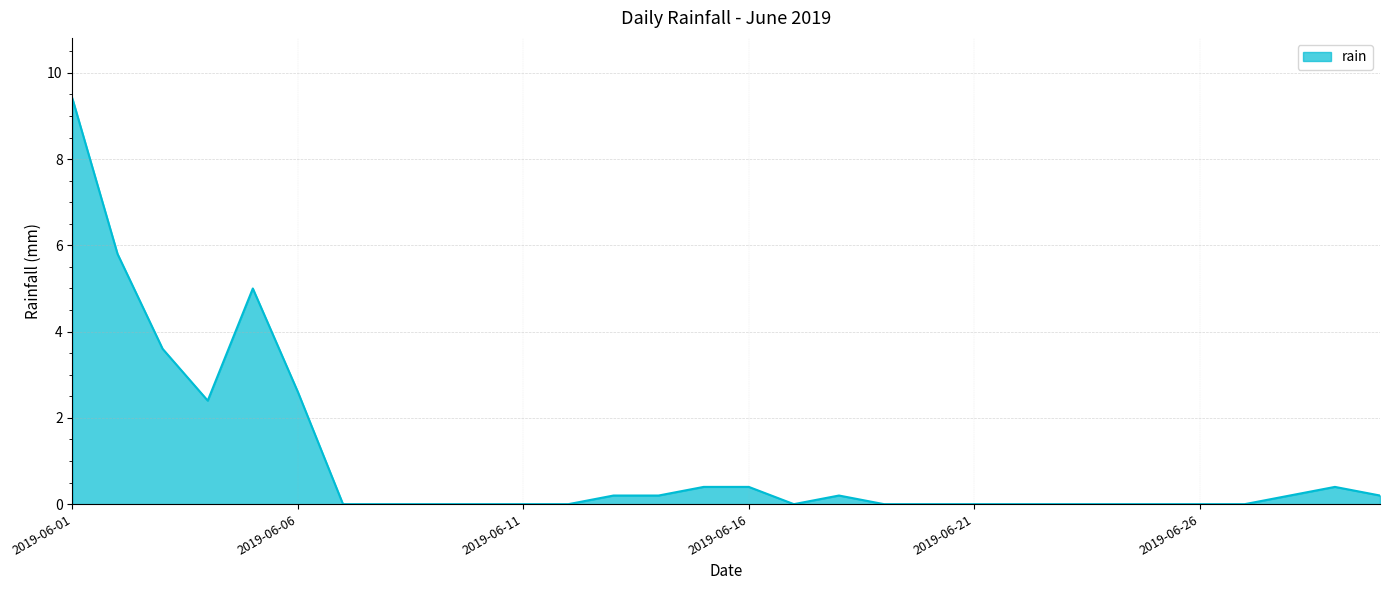

What is the difference between the maximum and minimum values?

9.4